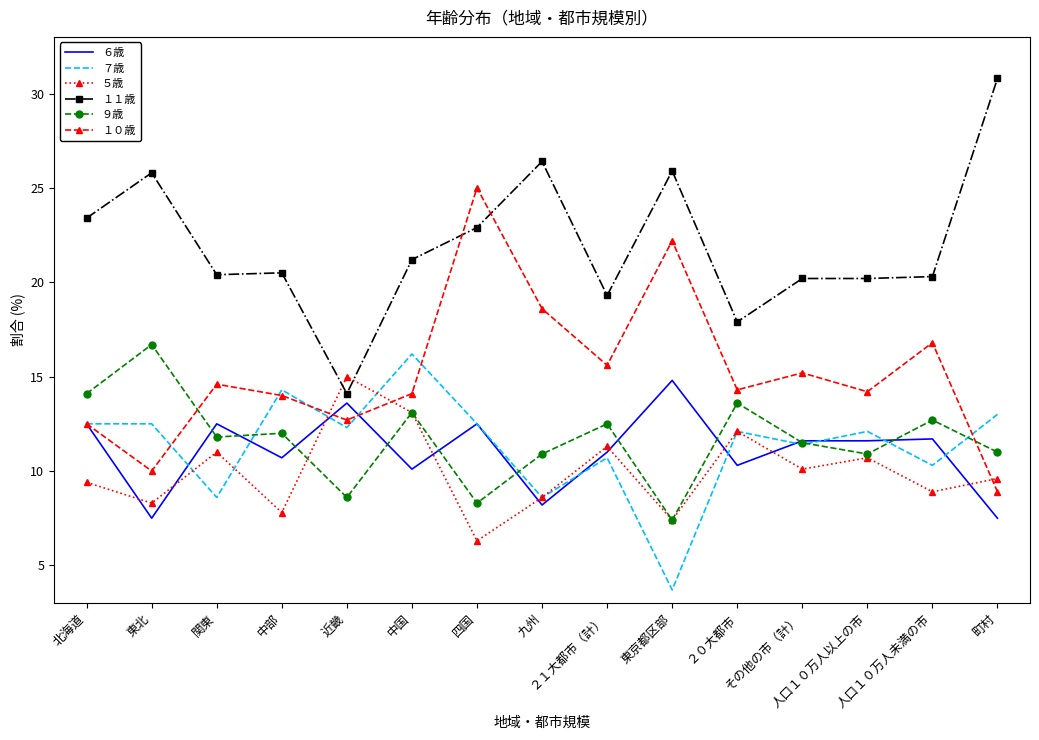

True or false: １１歳 and ７歳 cross at least once.

False